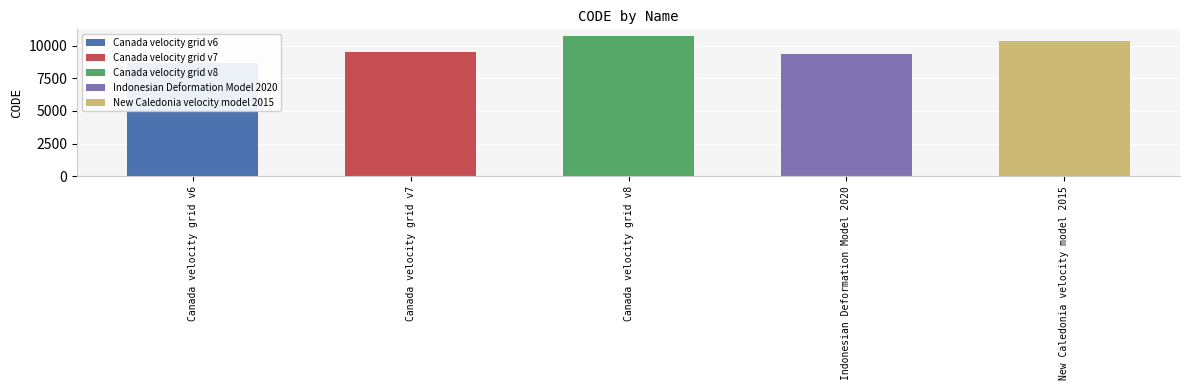

At which label is the value closest to 9691?

Canada velocity grid v7